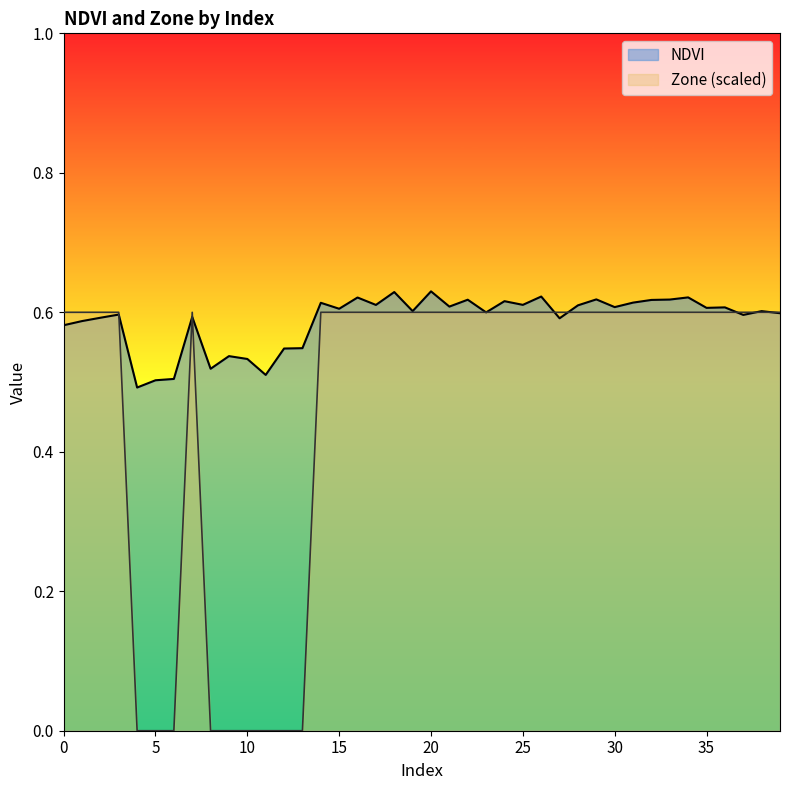

What is the difference between the maximum and minimum values in the NDVI series?

0.1